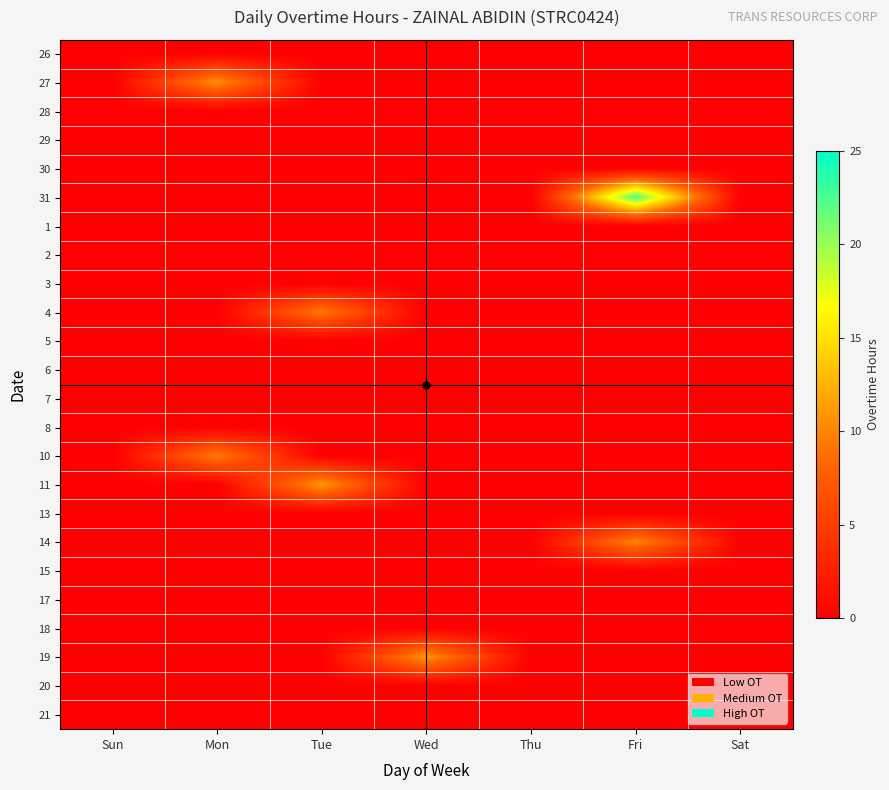

Between Tue and Sun, which is larger?

Tue